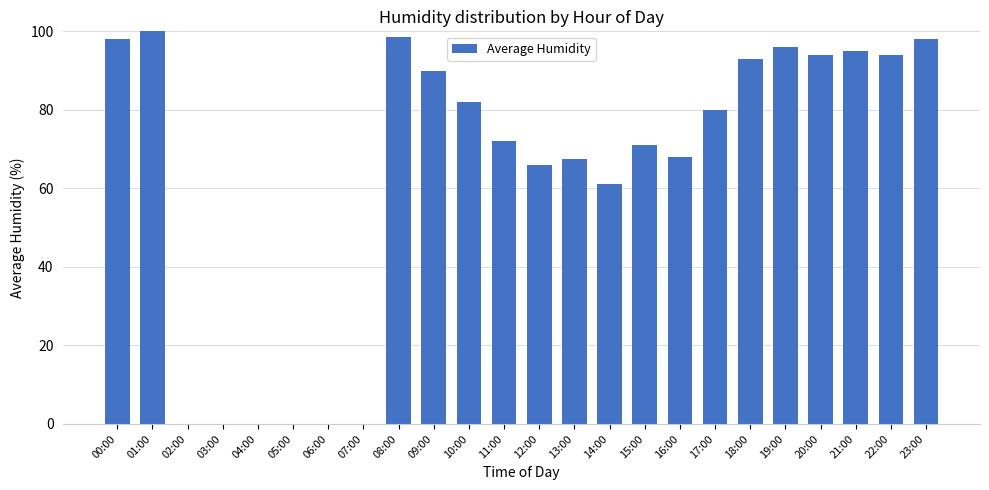

Where does the data first go above 80?

00:00